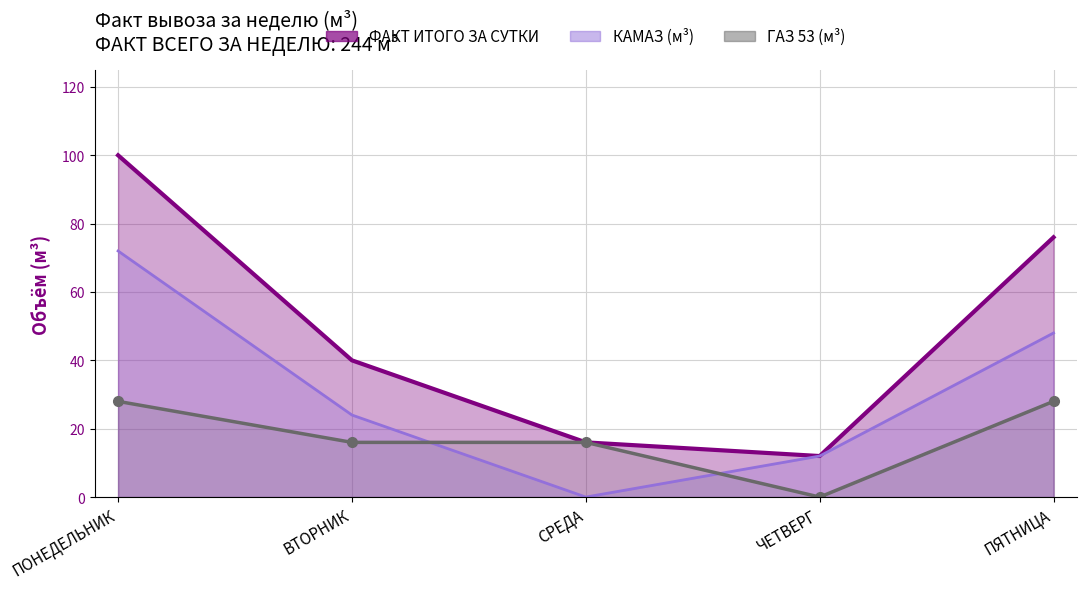

List the series in order of their peak value, lowest first.

ГАЗ 53 (м3), КАМАЗ (м3), ФАКТ ИТОГО ЗА СУТКИ